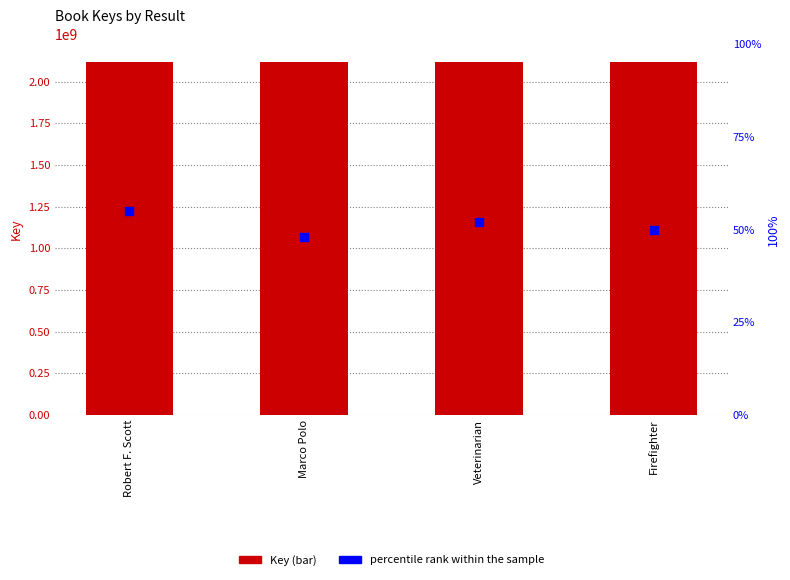

What is the total value across all series at Robert F. Scott?

2117886086